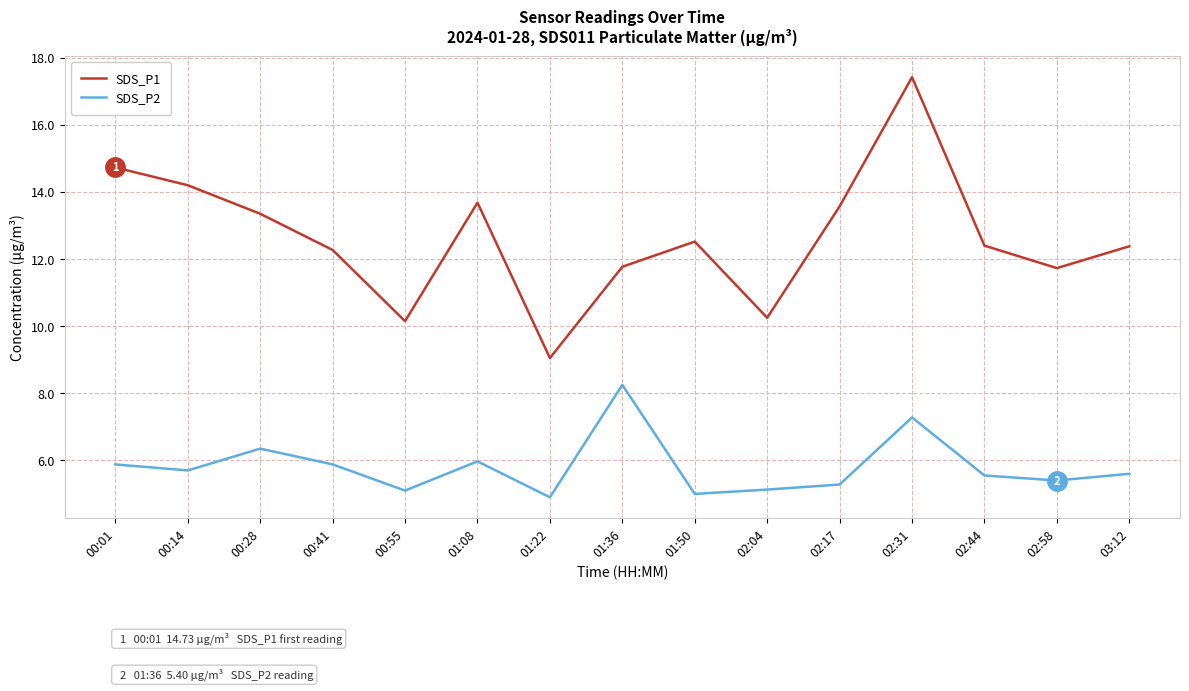

The value of SDS_P2 at 00:01 is 5.9. True or false?

True